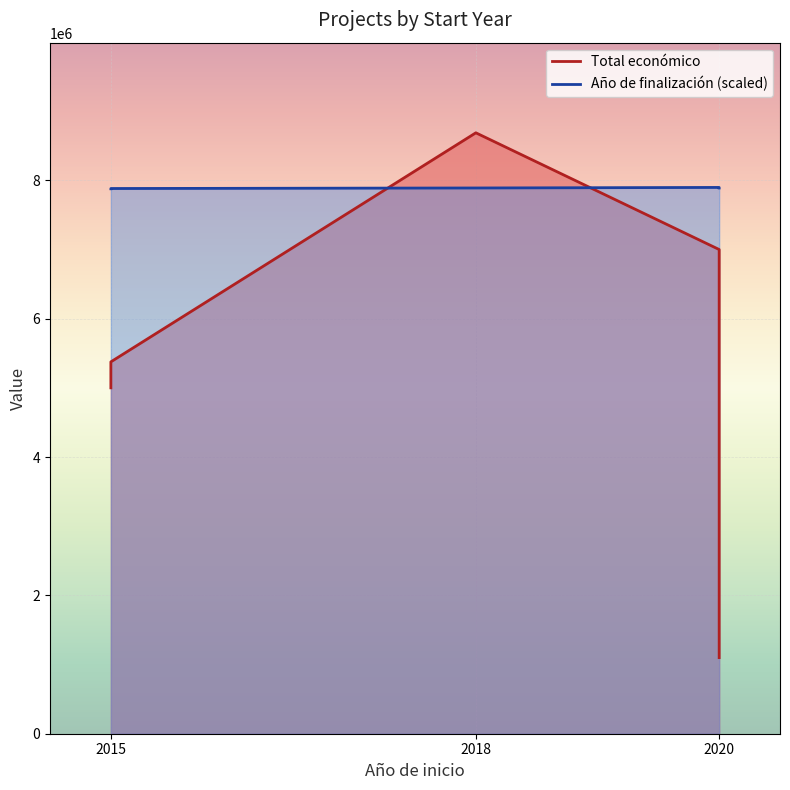

True or false: Total económico and Año de finalización (scaled) intersect in this chart.

True